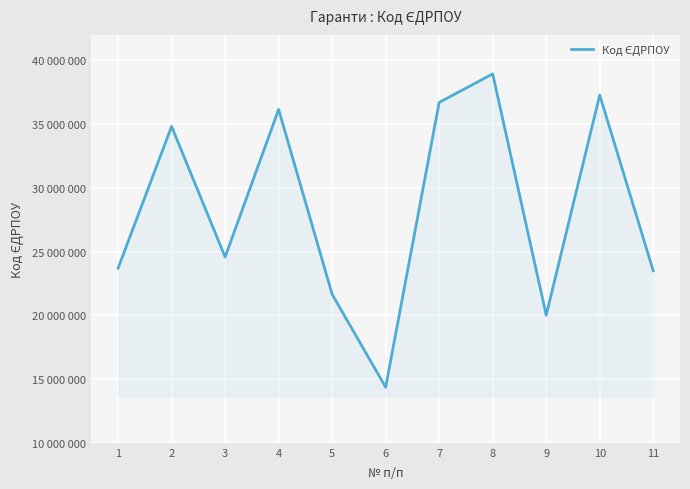

Reading left to right, extract all data points from this chart.

23697280	34820485	24576213	36150262	21650966	14360570	36701373	38940308	20019987	37280813	23494714